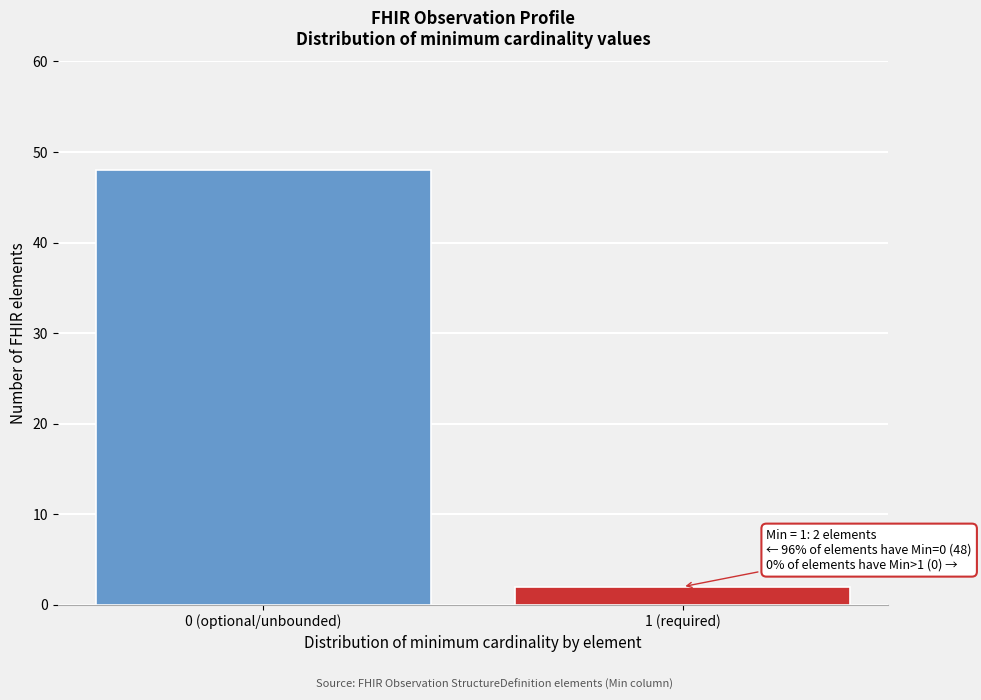

Reading left to right, transcribe all the data shown in this chart.

0 (optional/unbounded)=48	1 (required)=2